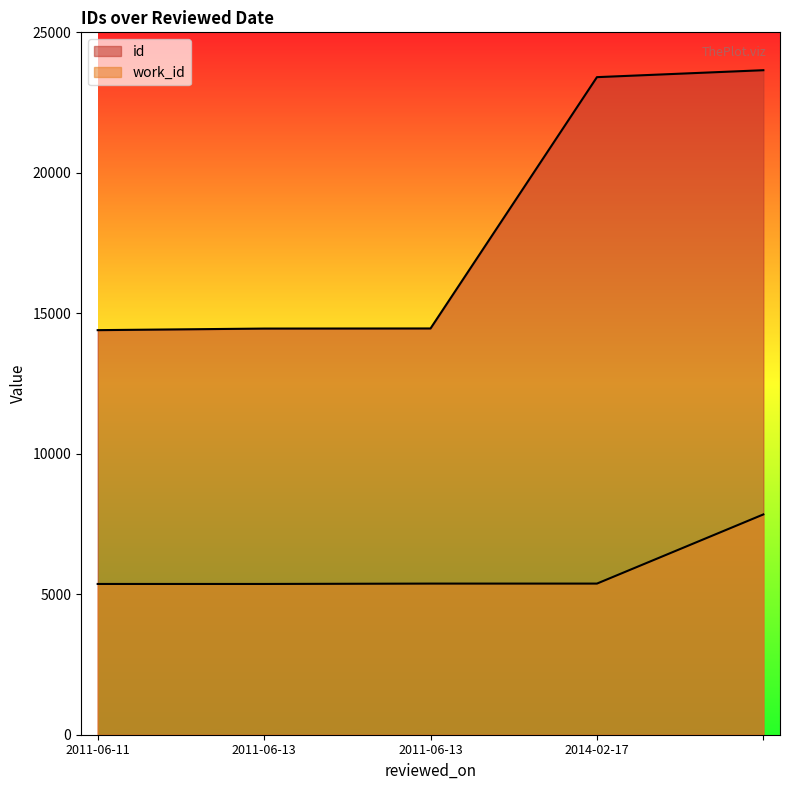

What is the label of the 4th point from the right?

2011-06-13